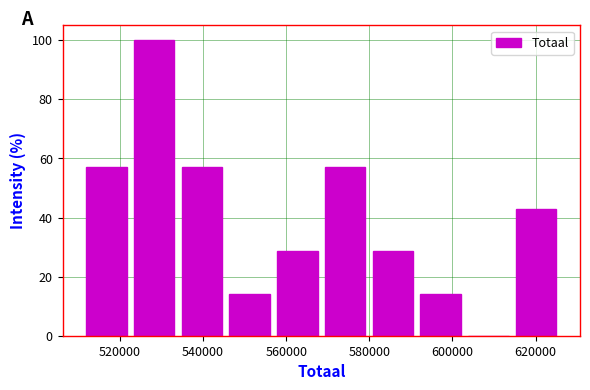

What is the height of the bar covering 614000 to 626000 on the x-axis? Neither the bar edges nor the heights are printed on the chart, so give them approximately, as read against the axes.

42